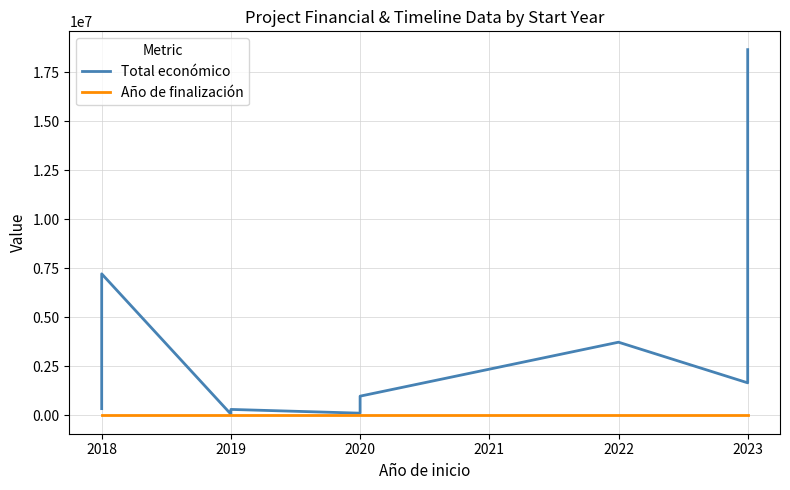

True or false: Total económico has more than 0 points higher than both neighbors.

True